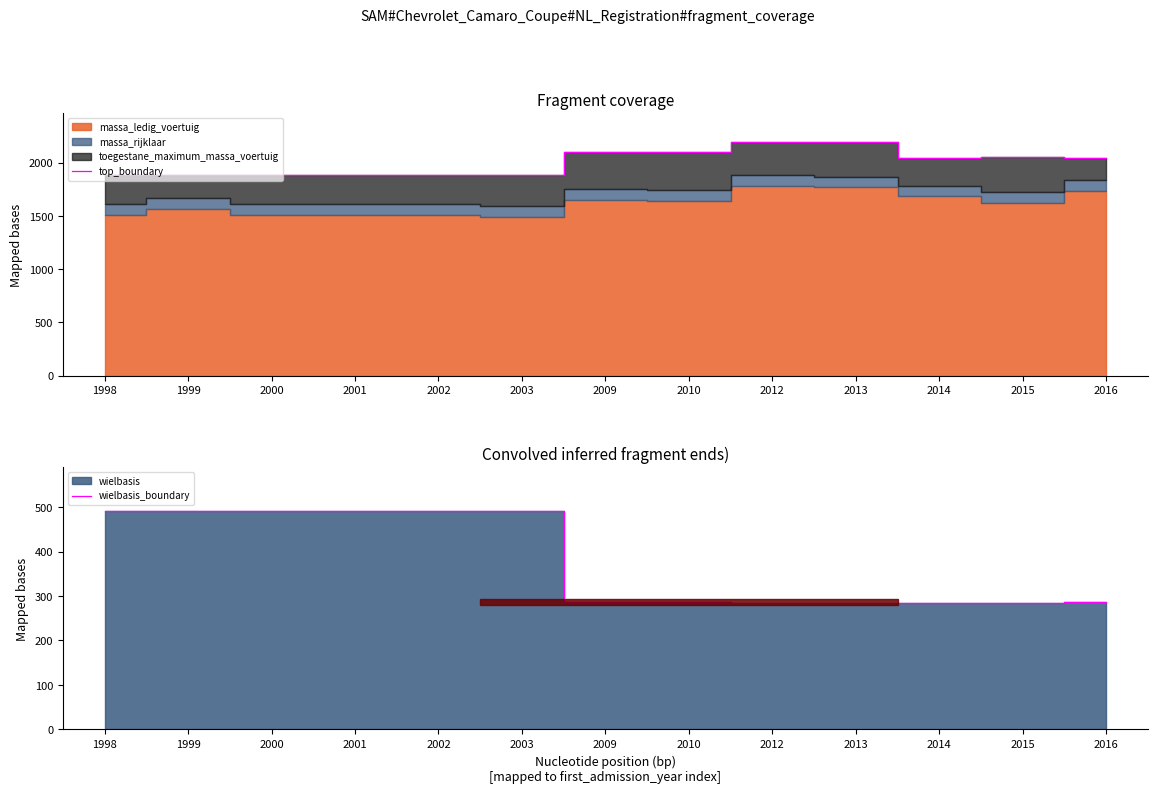

True or false: top_boundary and wielbasis_boundary intersect in this chart.

False